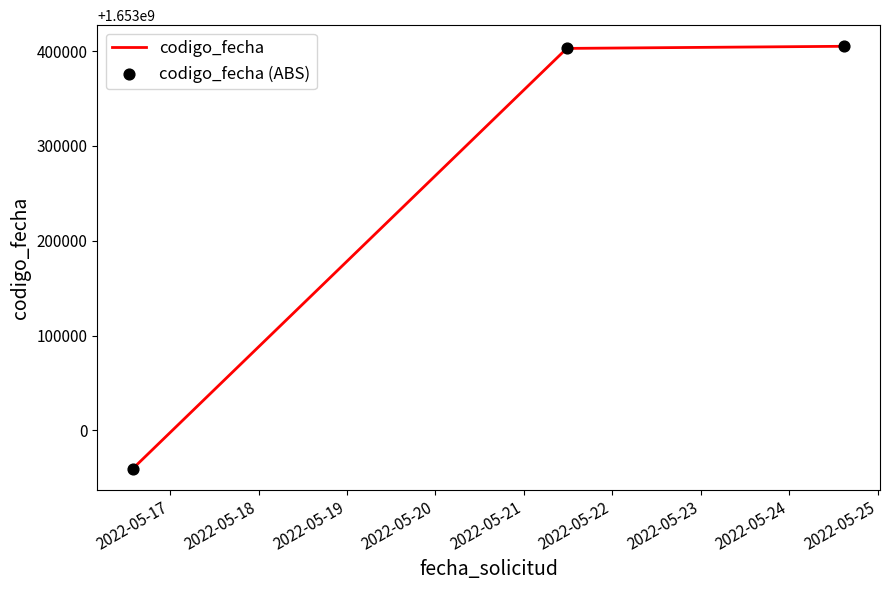

What is the sum of all values?

4959767507